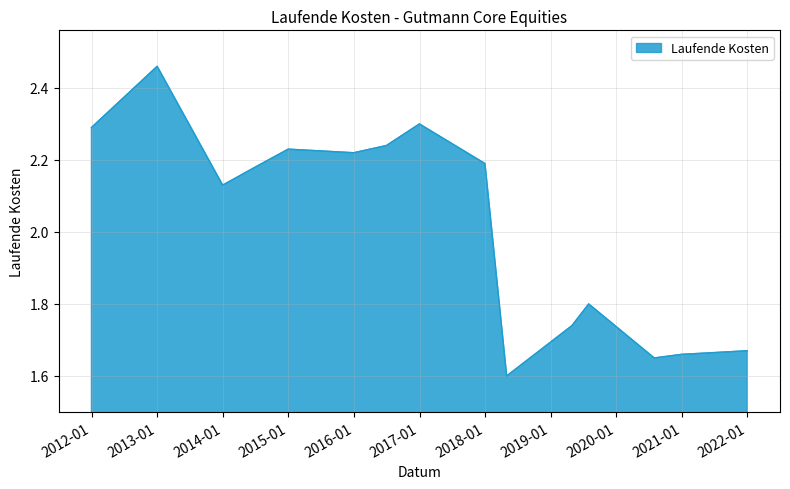

What is the difference between the maximum and minimum values?

0.9